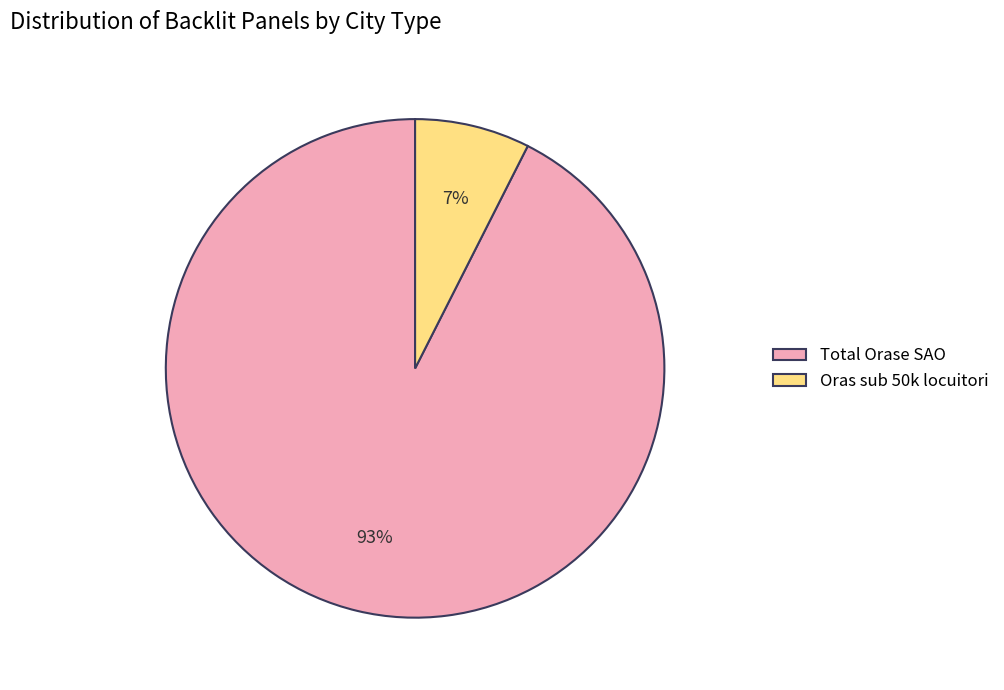

Which category has the smallest portion of the pie?

Oras sub 50k locuitori